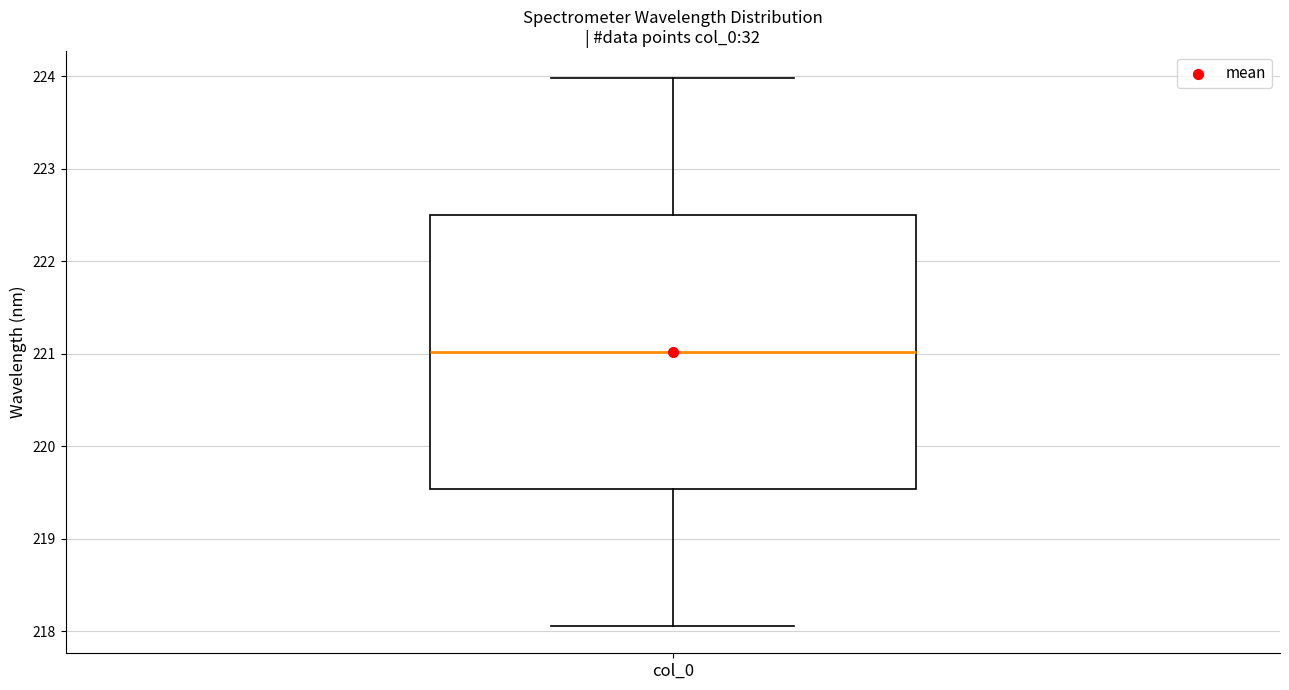

Transcribe this box plot: give where the median line is, the range the box spans, and where the two whiskers end, as read against the y-axis. The values are not printed on the chart, so give them approximately, as read against the axis.

median 221.0, box 219.5 to 222.5, whiskers 218.1 to 224.0